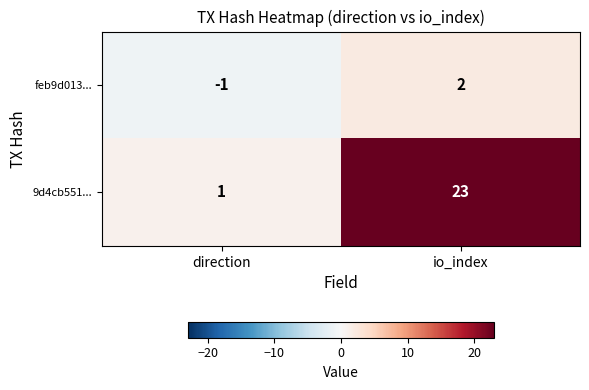

At which category does the chart reach its minimum across all series?

direction